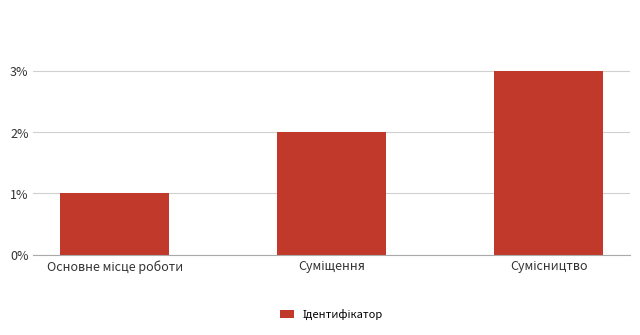

What is the sum of all values?

6